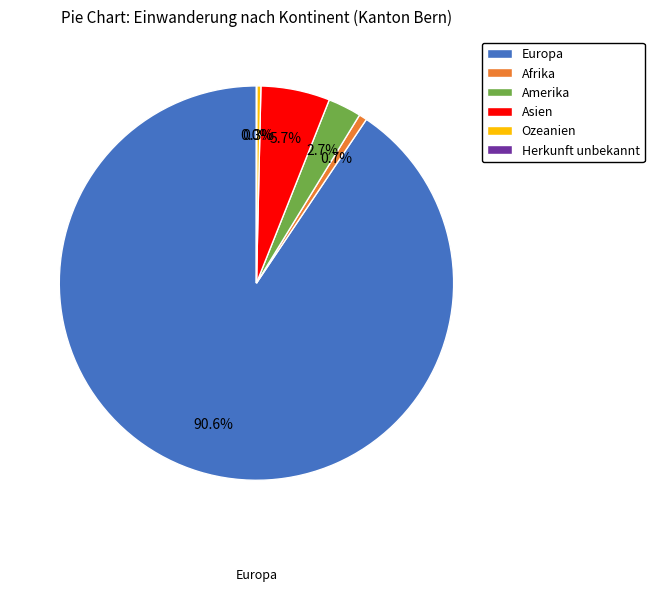

How much of the chart is everything except Europa?

9.4%